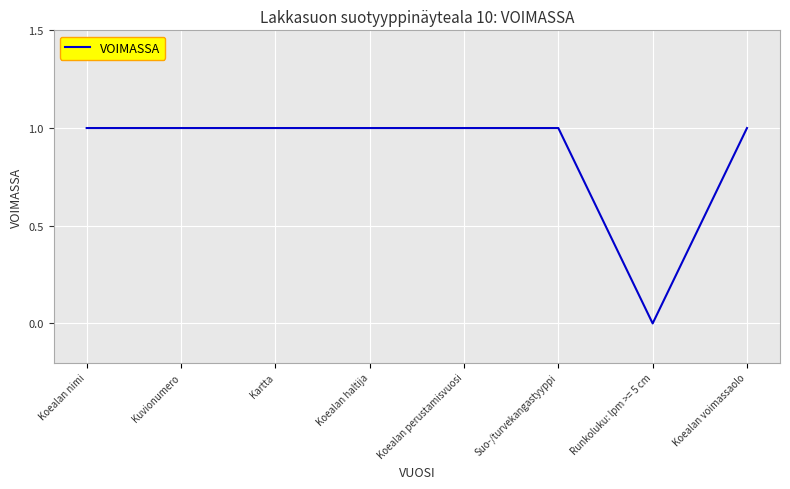

How many values are above zero?

7